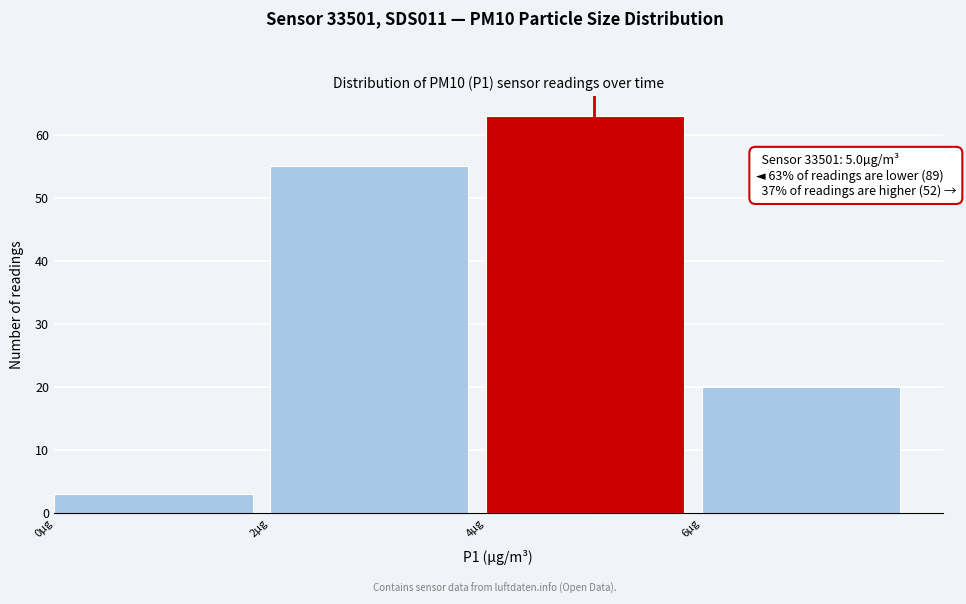

Over which range of the x-axis is the bar tallest?

4 to 6